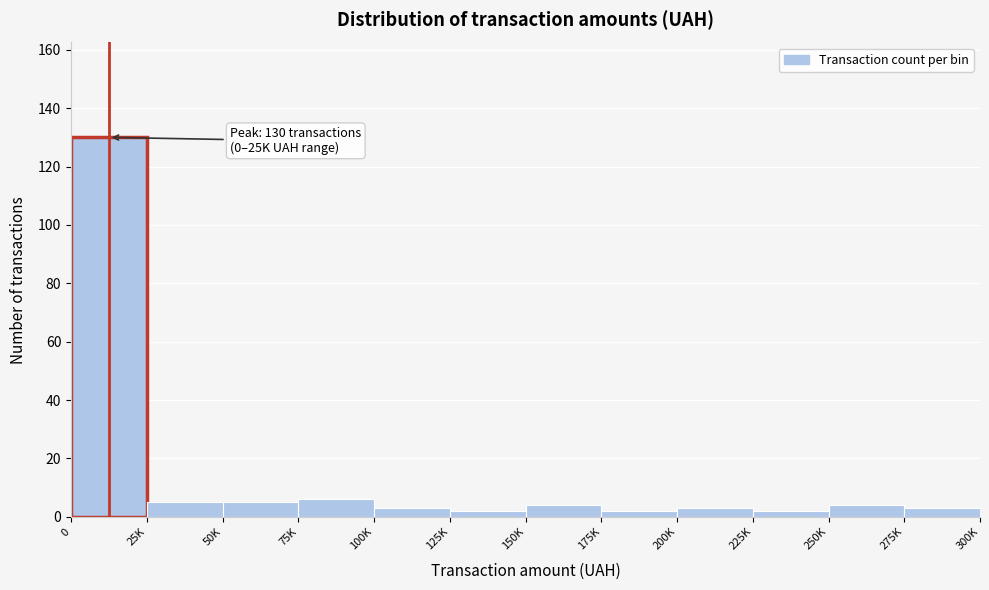

Reading left to right, transcribe all the data shown in this chart.

130	5	5	6	3	2	4	2	3	2	4	3